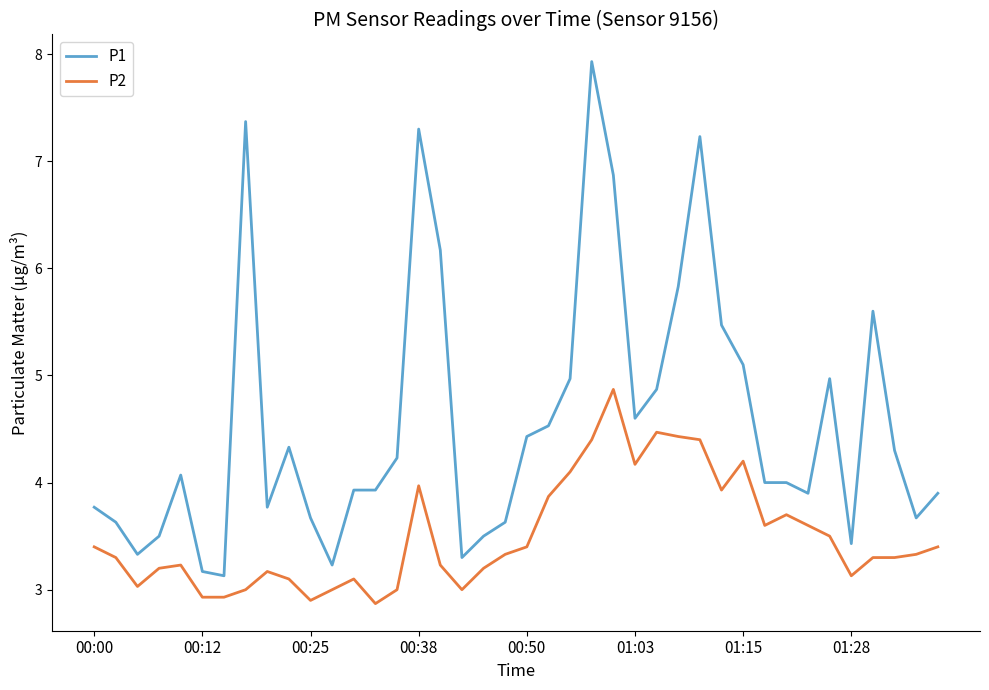

Which series has the largest total across all categories?

P1